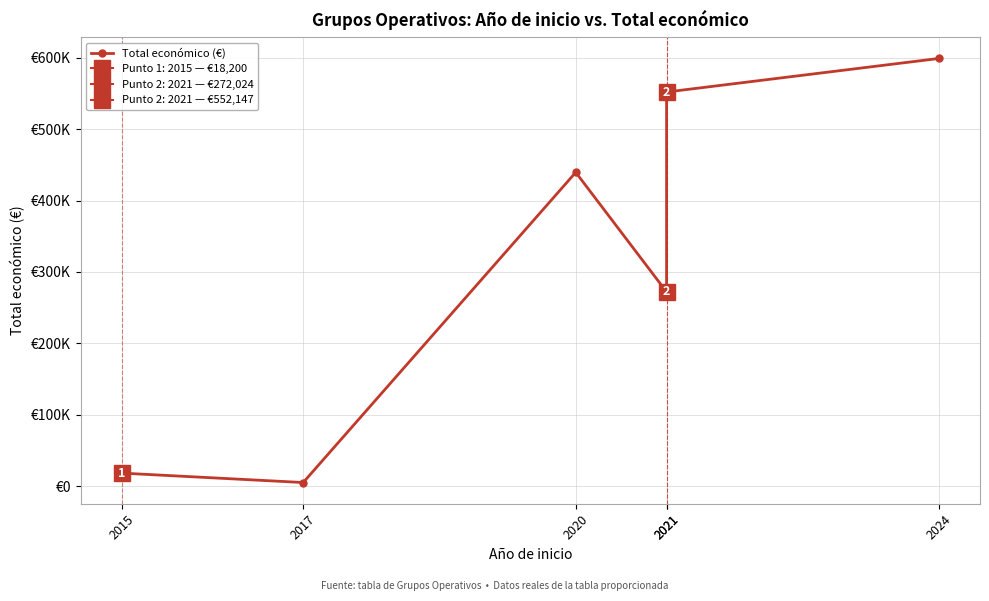

Reading right to left, transcribe all the data shown in this chart.

2024=599211	2021=552147	2021=272024	2020=439594	2017=5000	2015=18200